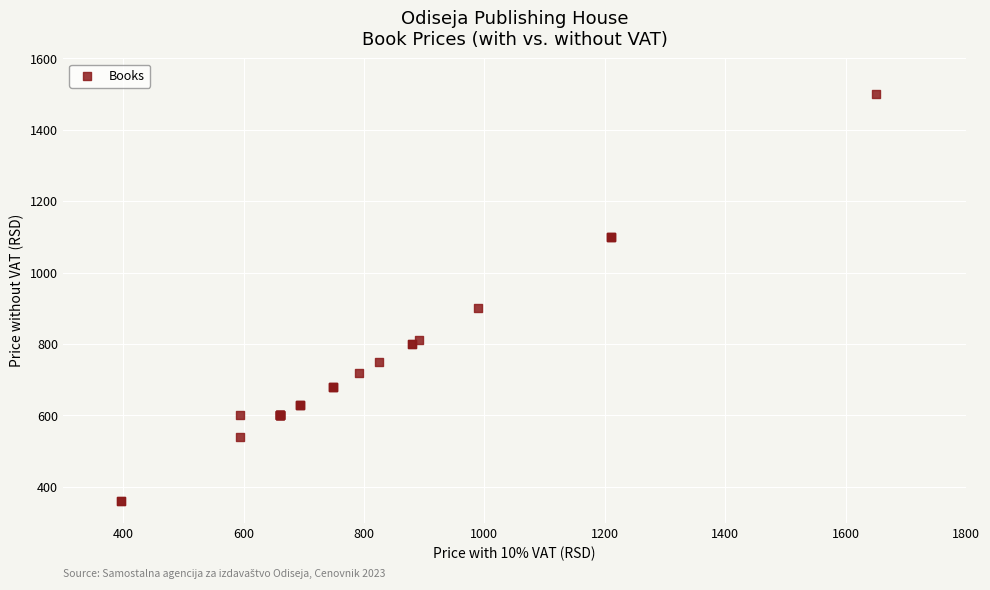

What Y value in the scatter plot is closest to 930?

900